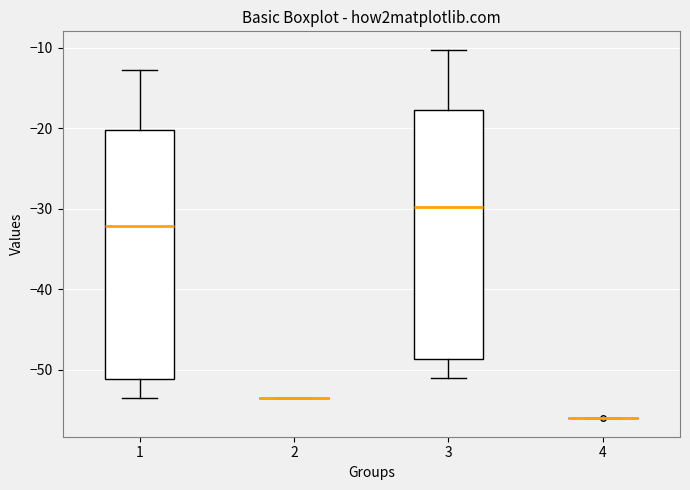

Reading left to right, transcribe this box plot: for each box, give where its median line is, the range the box spans, and where its two whiskers end, as read against the y-axis. The values are not printed on the chart, so give them approximately, as read against the axis.

1: median -32, box -51 to -20, whiskers -54 to -13
2: box collapsed to a line at -54, whiskers -54 to -54
3: median -30, box -49 to -18, whiskers -51 to -10
4: box collapsed to a line at -56, whiskers -56 to -56